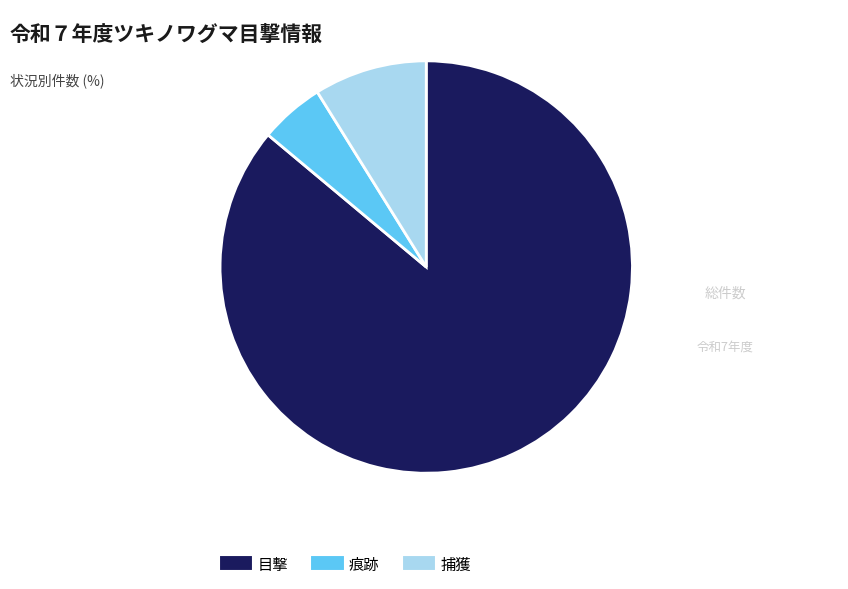

What is the majority slice?

目撃